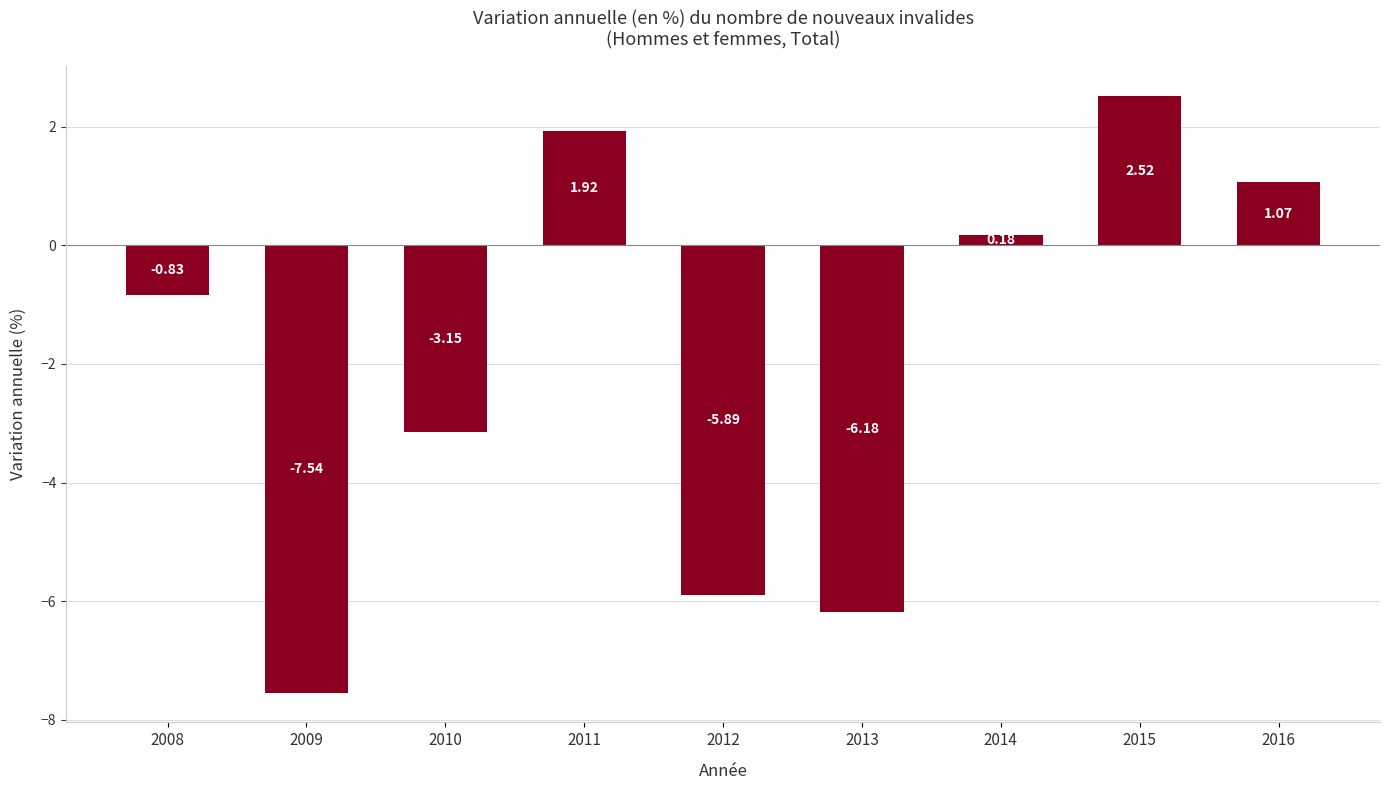

True or false: the data shows -1.3 at 2008.

False